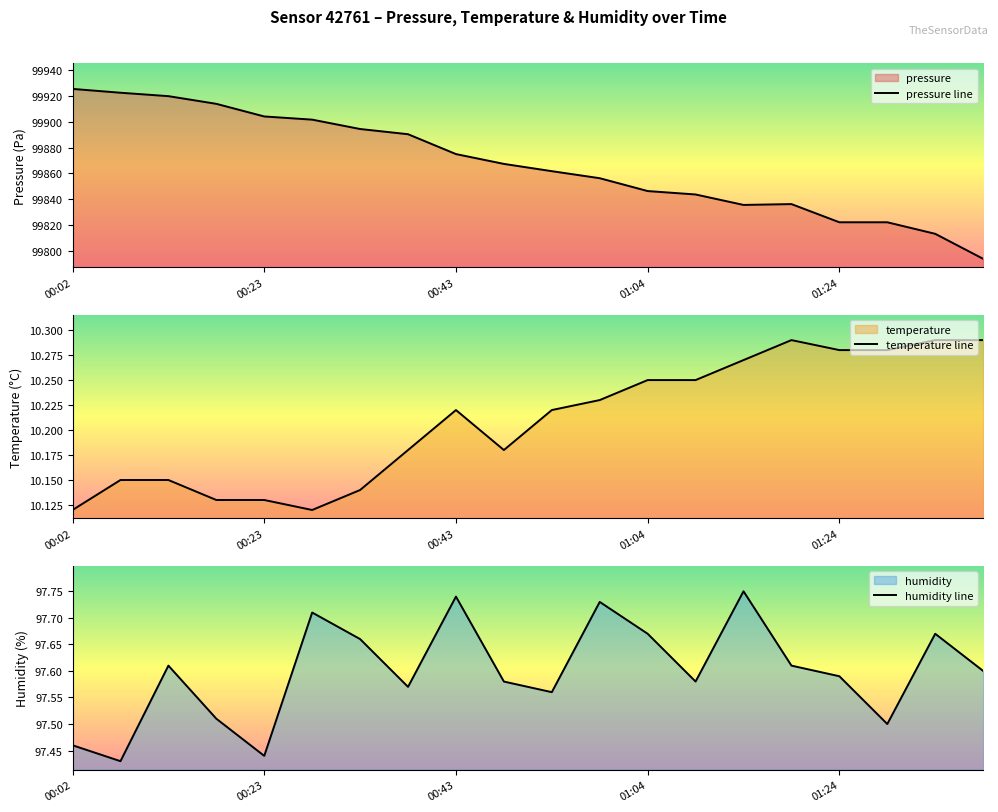

The value of temperature line at 11 is 2.1. True or false?

False